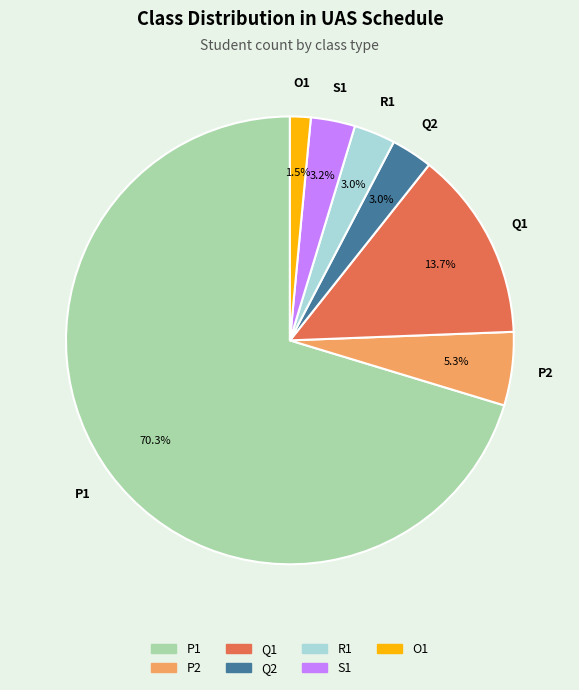

What percentage is the P2 slice, to the nearest percent?

5%